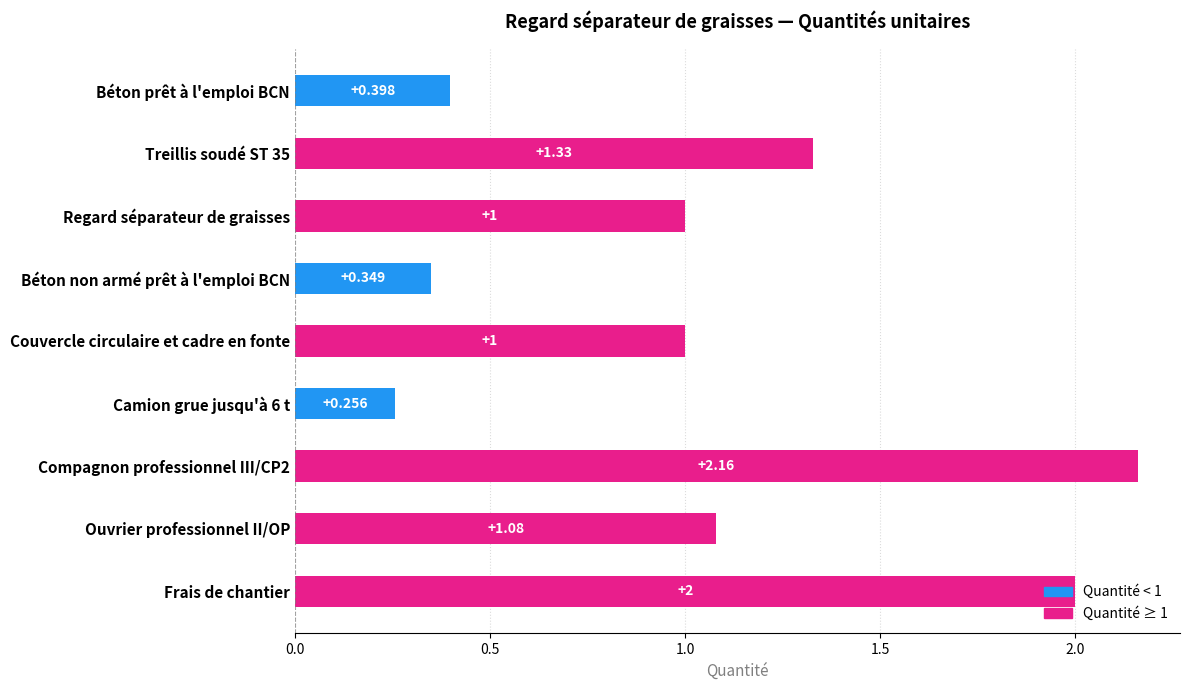

What position from the right is Camion grue jusqu'à 6 t?

4